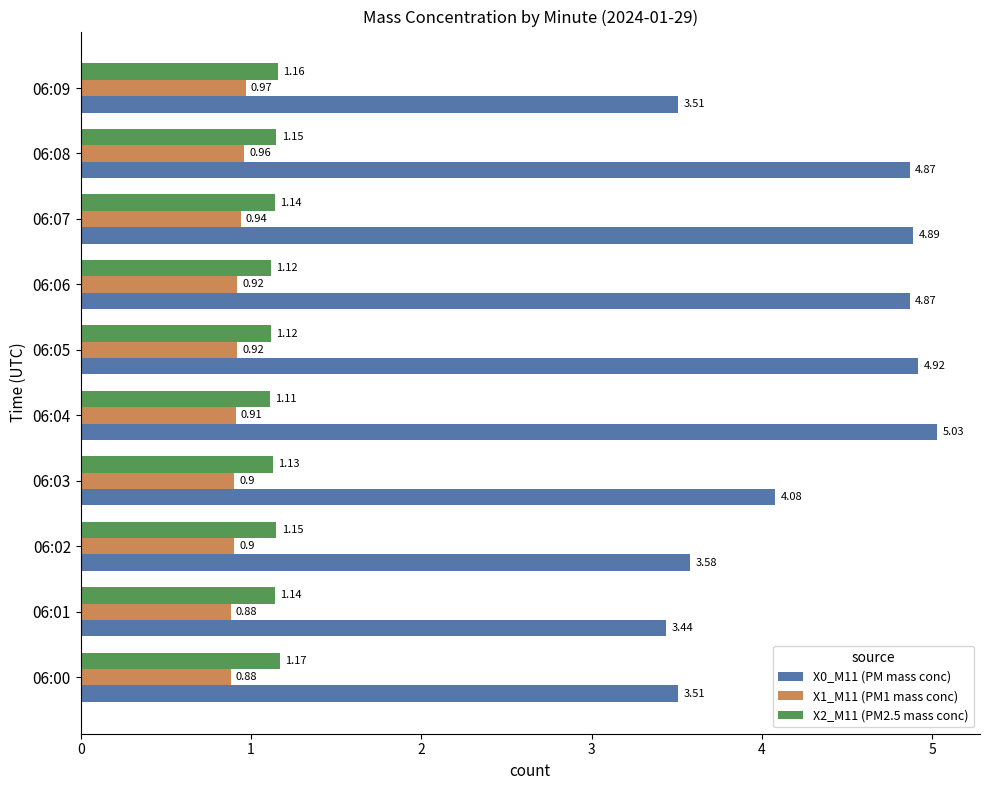

Rank the series at 06:05 from highest to lowest value.

X0_M11 (PM mass conc), X2_M11 (PM2.5 mass conc), X1_M11 (PM1 mass conc)